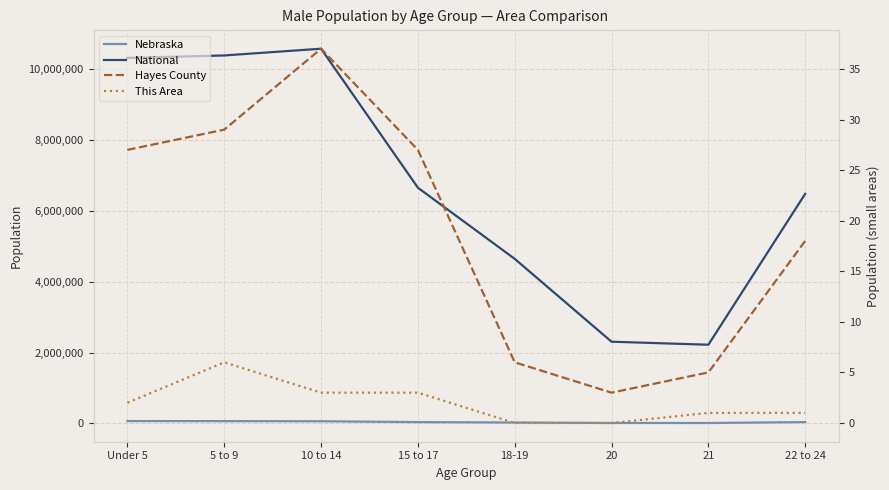

What is the sum of all Hayes County values?

152